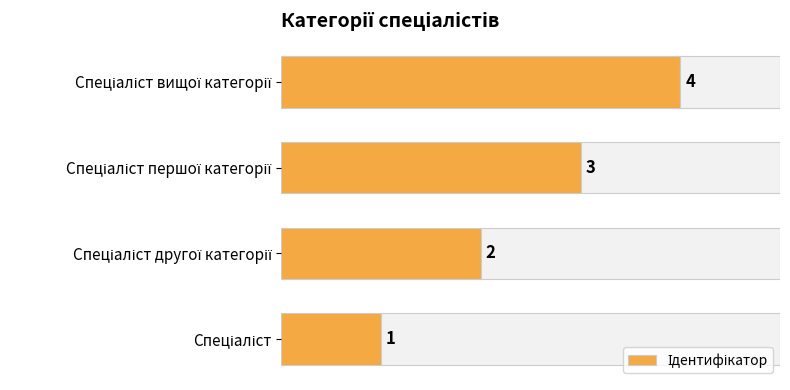

What is the value of the 2nd bar from the left?

2